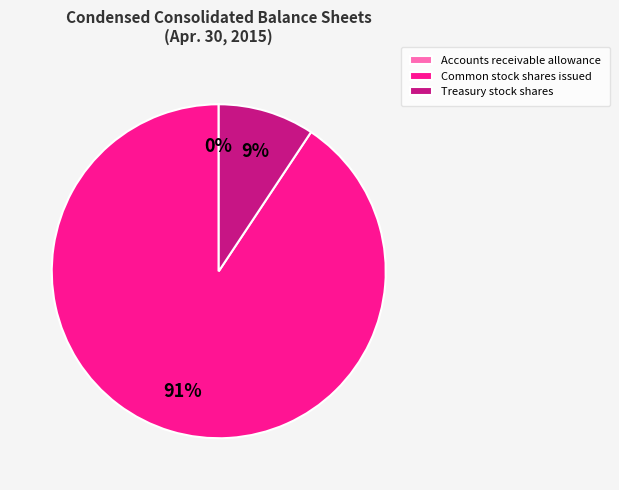

Approximately how many times larger is the value at Treasury stock shares compared to Common stock shares issued?

0.1